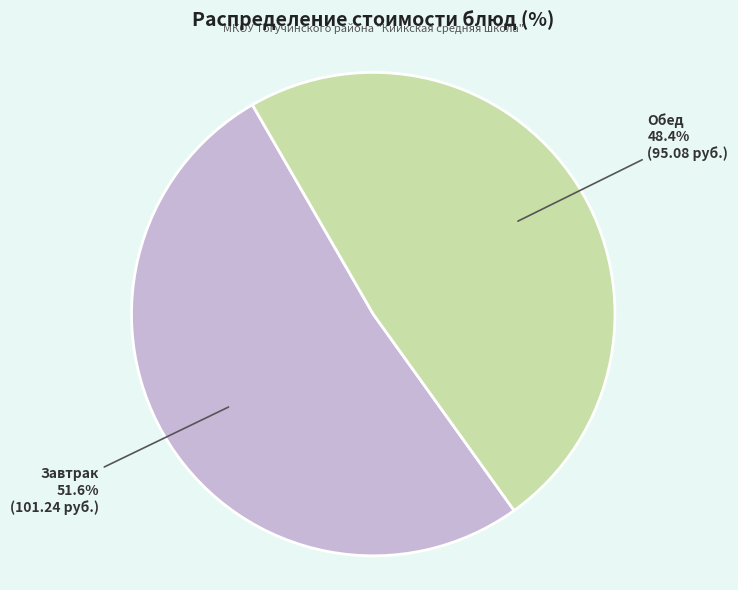

Do Обед and Завтрак together represent more than half of the pie?

Yes